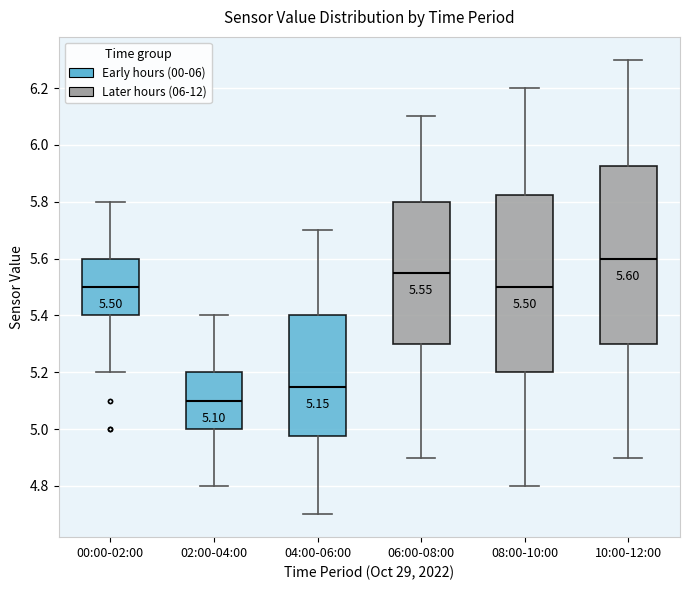

Which box's median line is the lowest?

02:00-04:00